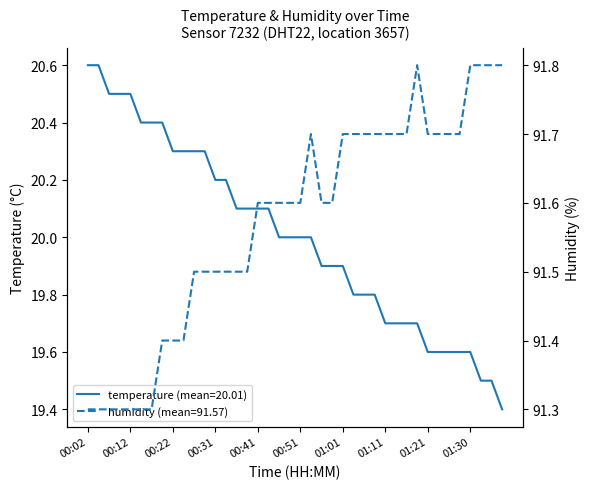

Reading left to right, what are all the values shown in this chart?

temperature: 20.6	20.6	20.5	20.5	20.5	20.4	20.4	20.4	20.3	20.3	20.3	20.3	20.2	20.2	20.1	20.1	20.1	20.1	20.0	20.0	20.0	20.0	19.9	19.9	19.9	19.8	19.8	19.8	19.7	19.7	19.7	19.7	19.6	19.6	19.6	19.6	19.6	19.5	19.5	19.4
humidity: 91.3	91.3	91.3	91.3	91.3	91.3	91.3	91.4	91.4	91.4	91.5	91.5	91.5	91.5	91.5	91.5	91.6	91.6	91.6	91.6	91.6	91.7	91.6	91.6	91.7	91.7	91.7	91.7	91.7	91.7	91.7	91.8	91.7	91.7	91.7	91.7	91.8	91.8	91.8	91.8